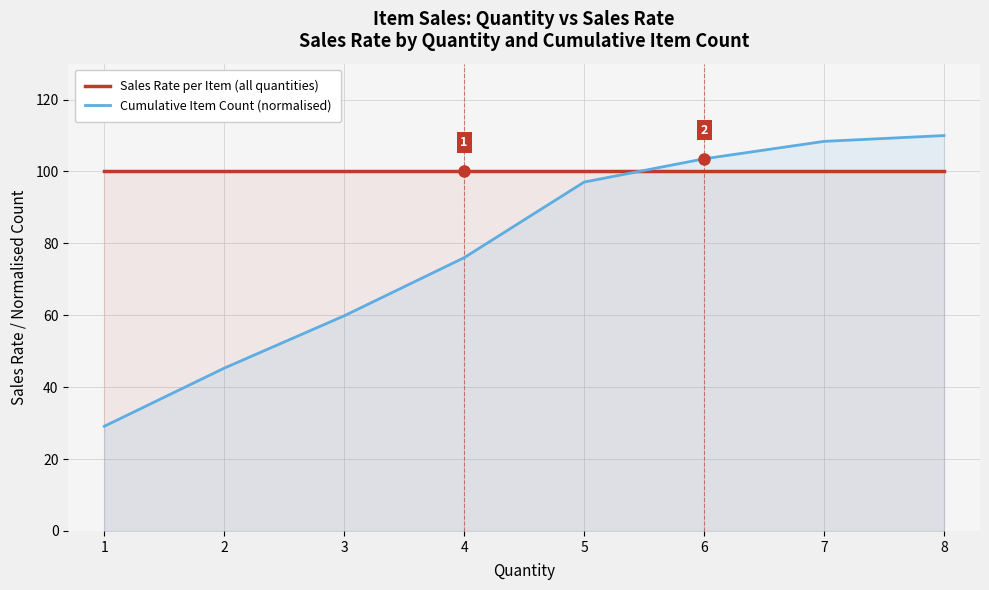

True or false: Sales Rate per Item (all quantities) has a value of 100.0 at 4.

True